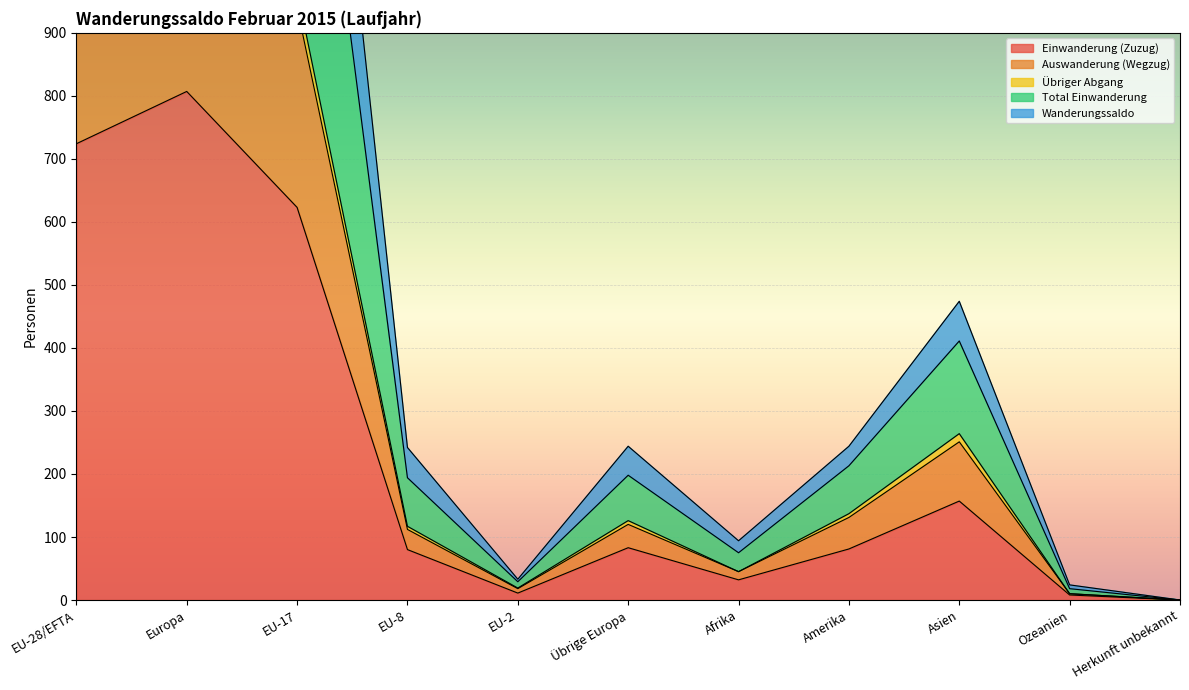

Reading left to right, transcribe all the data shown in this chart.

Einwanderung (Zuzug): EU-28/EFTA=724	Europa=807	EU-17=623	EU-8=80	EU-2=11	Übrige Europa=83	Afrika=32	Amerika=81	Asien=157	Ozeanien=8	Herkunft unbekannt=0
Auswanderung (Wegzug): EU-28/EFTA=1115	Europa=1241	EU-17=968	EU-8=117	EU-2=19	Übrige Europa=126	Afrika=45	Amerika=137	Asien=264	Ozeanien=10	Herkunft unbekannt=0
Übriger Abgang: EU-28/EFTA=1081	Europa=1201	EU-17=940	EU-8=112	EU-2=18	Übrige Europa=120	Afrika=45	Amerika=131	Asien=251	Ozeanien=10	Herkunft unbekannt=0
Total Einwanderung: EU-28/EFTA=2166	Europa=2410	EU-17=1862	EU-8=242	EU-2=33	Übrige Europa=244	Afrika=94	Amerika=244	Asien=474	Ozeanien=24	Herkunft unbekannt=0
Wanderungssaldo: EU-28/EFTA=1799	Europa=1997	EU-17=1556	EU-8=194	EU-2=29	Übrige Europa=198	Afrika=75	Amerika=213	Asien=411	Ozeanien=18	Herkunft unbekannt=0